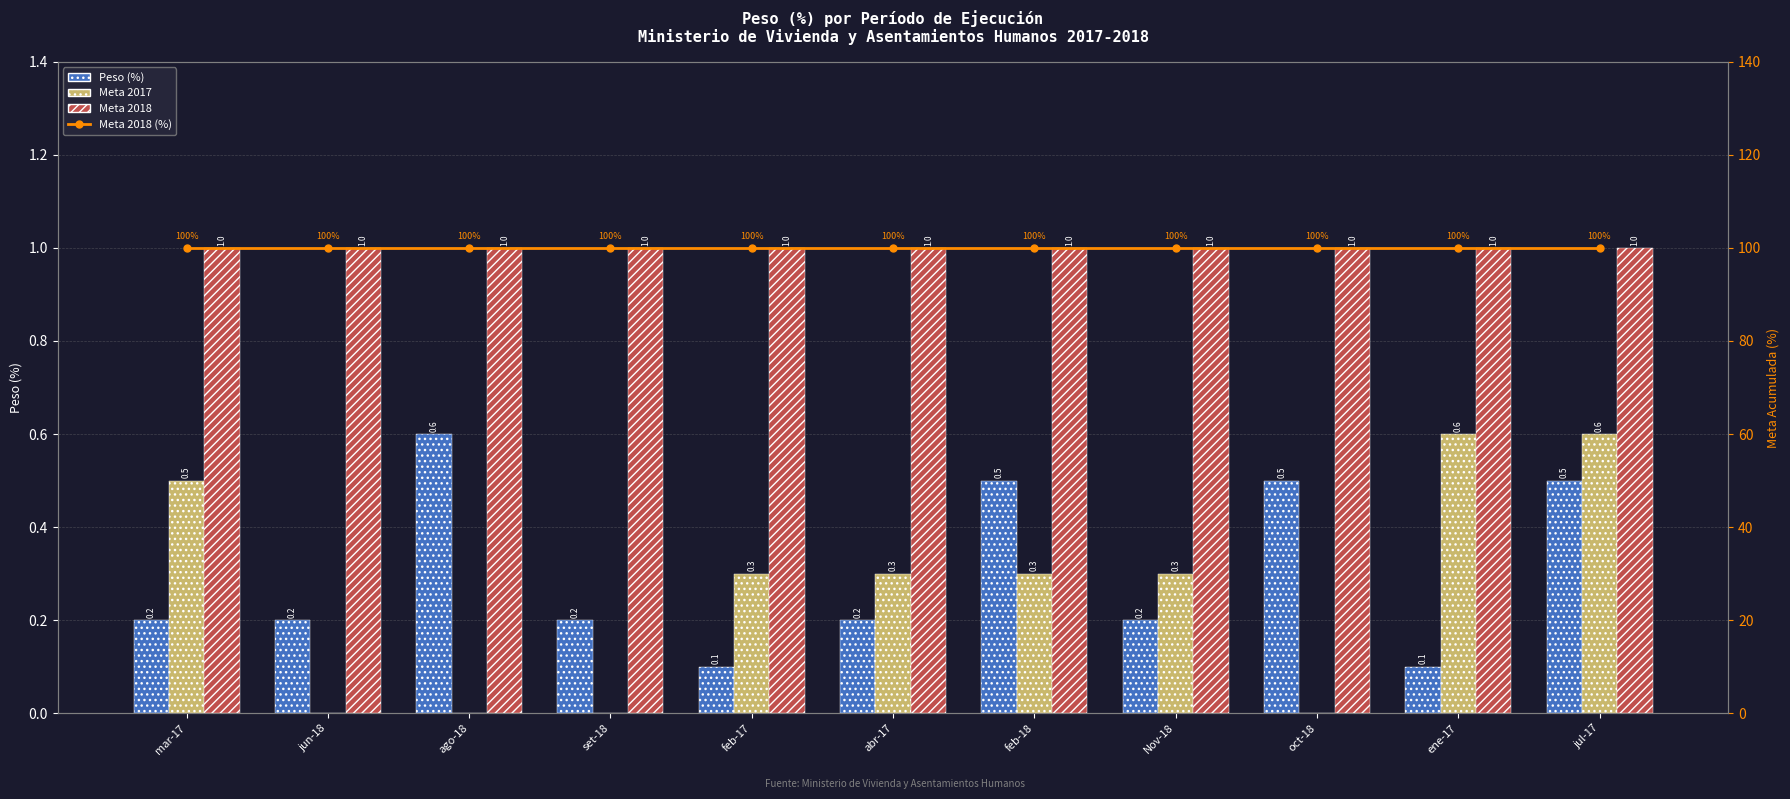

What is the total value across all series at feb-17?

101.4